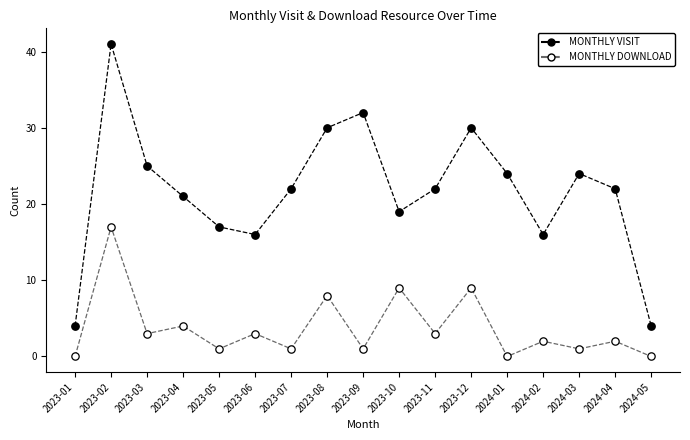

Across all data points, what is the range of Y values (max minus min)?

41